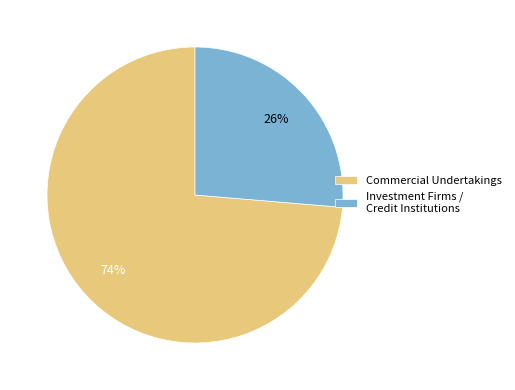

What is the smallest slice in the pie chart?

Investment Firms / Credit Institutions